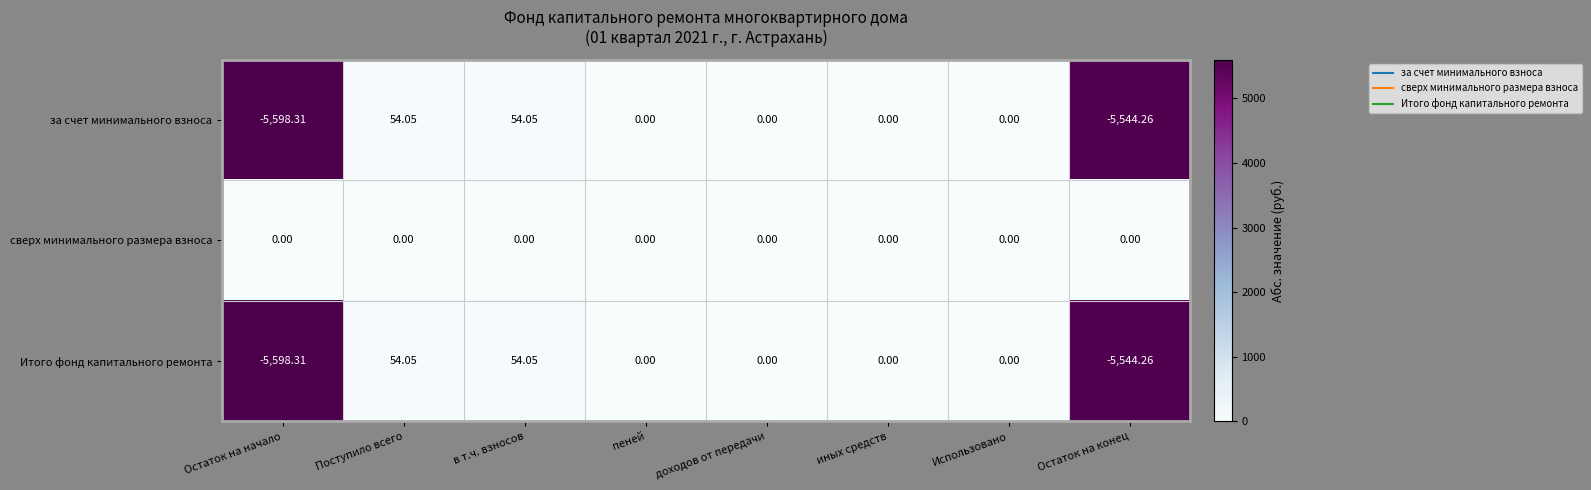

Where does the Итого фонд капитального ремонта series first go above 0?

Поступило всего